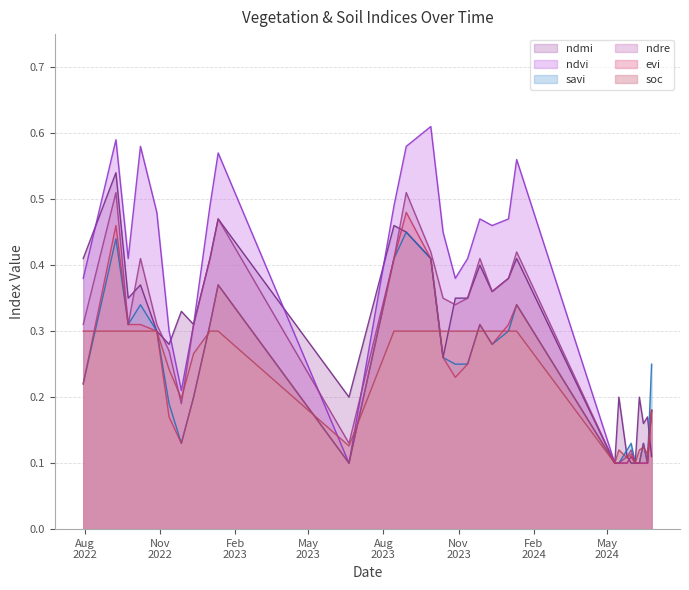

How many distinct data groups are displayed?

6